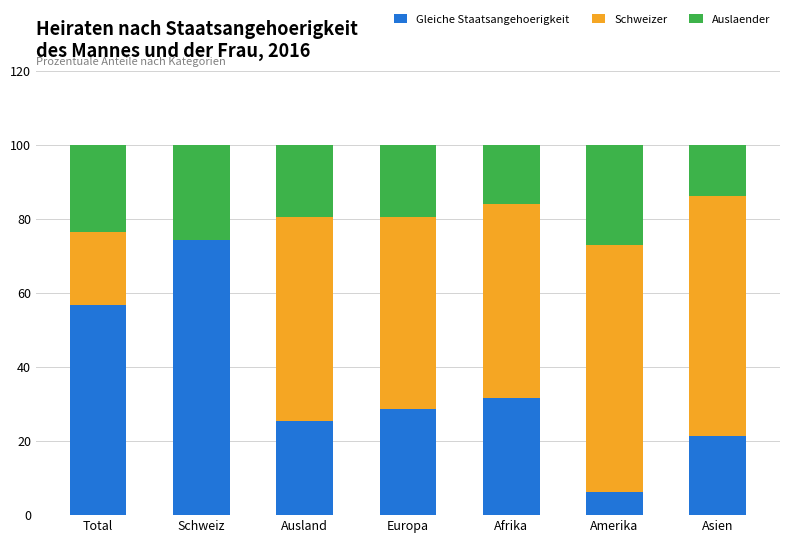

Is it true that Gleiche Staatsangehoerigkeit equals 31.6 at Afrika?

True